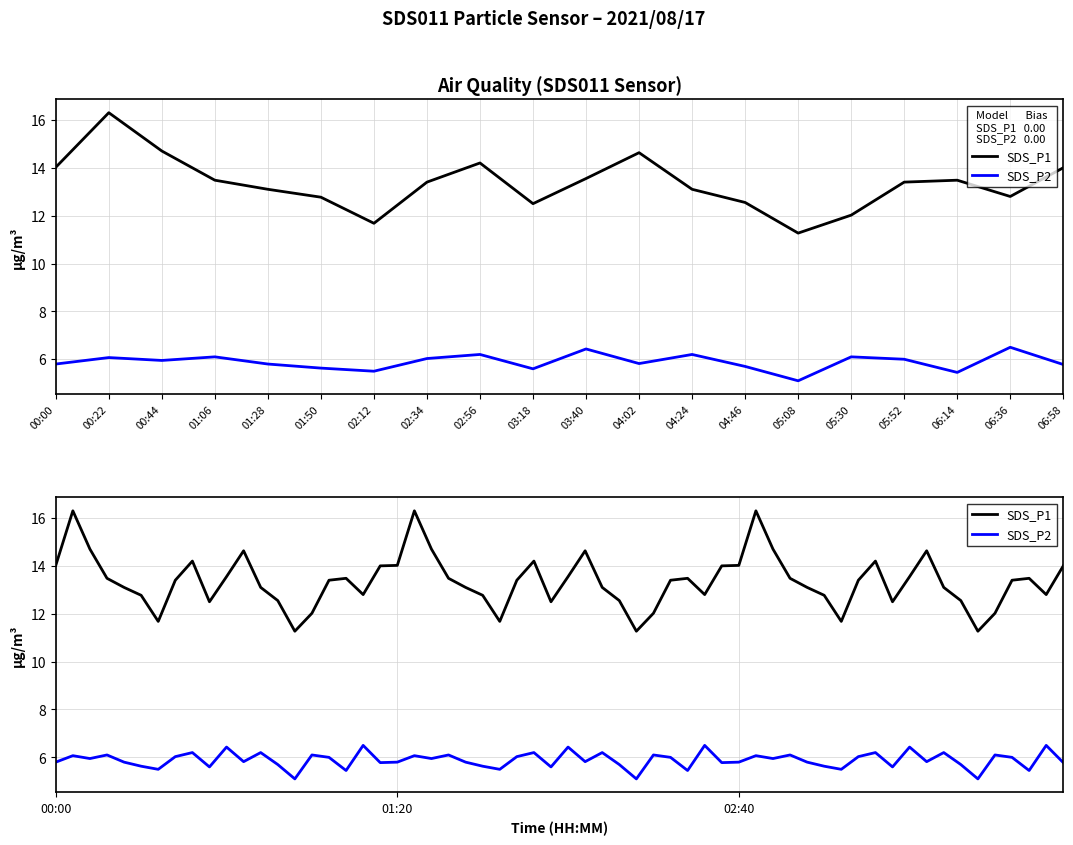

How many interior local peaks does the SDS_P1 series have?

4